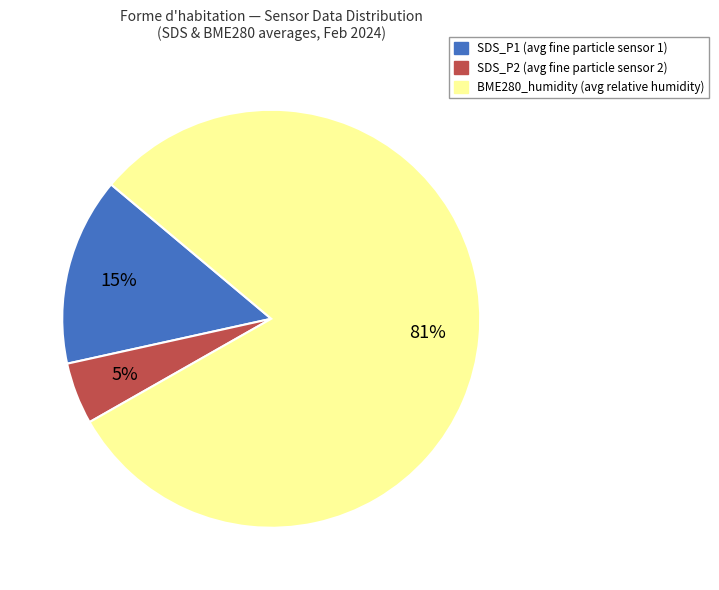

What is the smallest slice in the pie chart?

SDS_P2